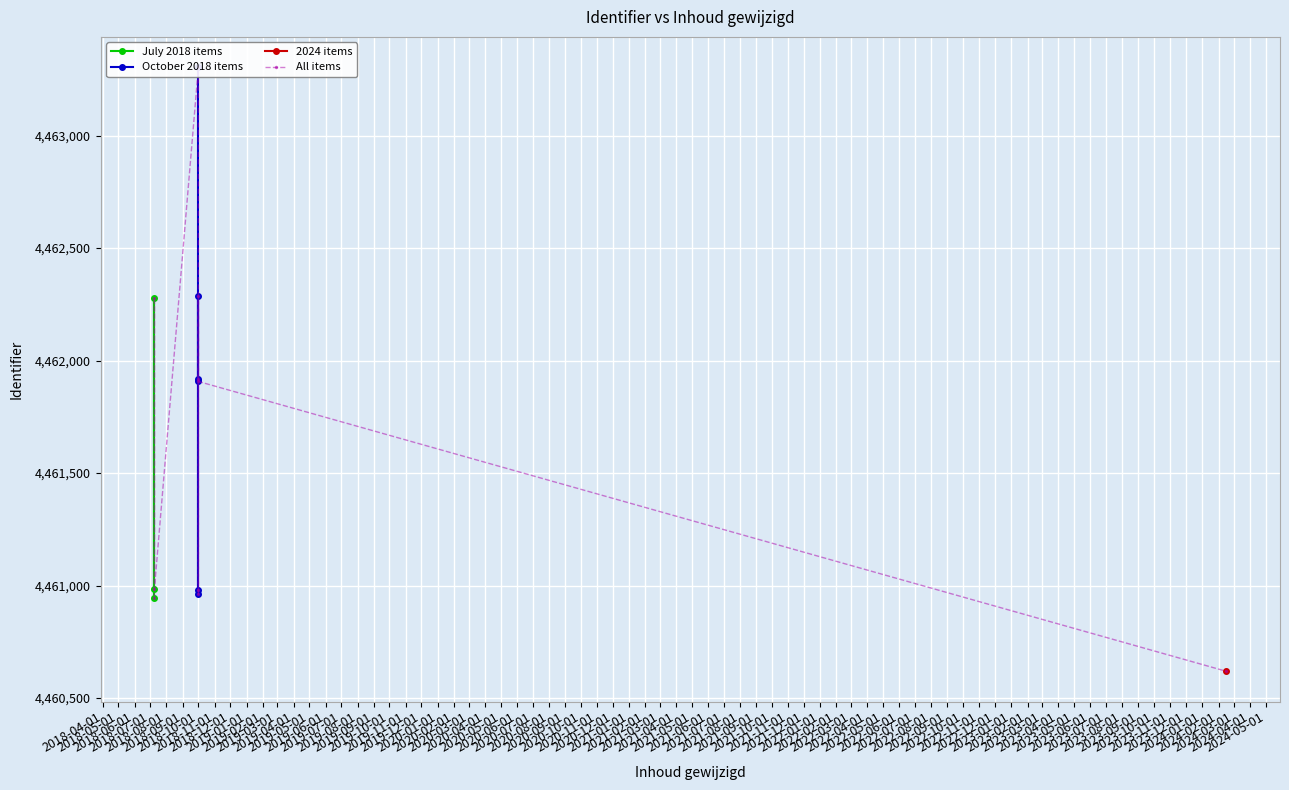

What is the label of the 2nd point from the left?

2018-10-01